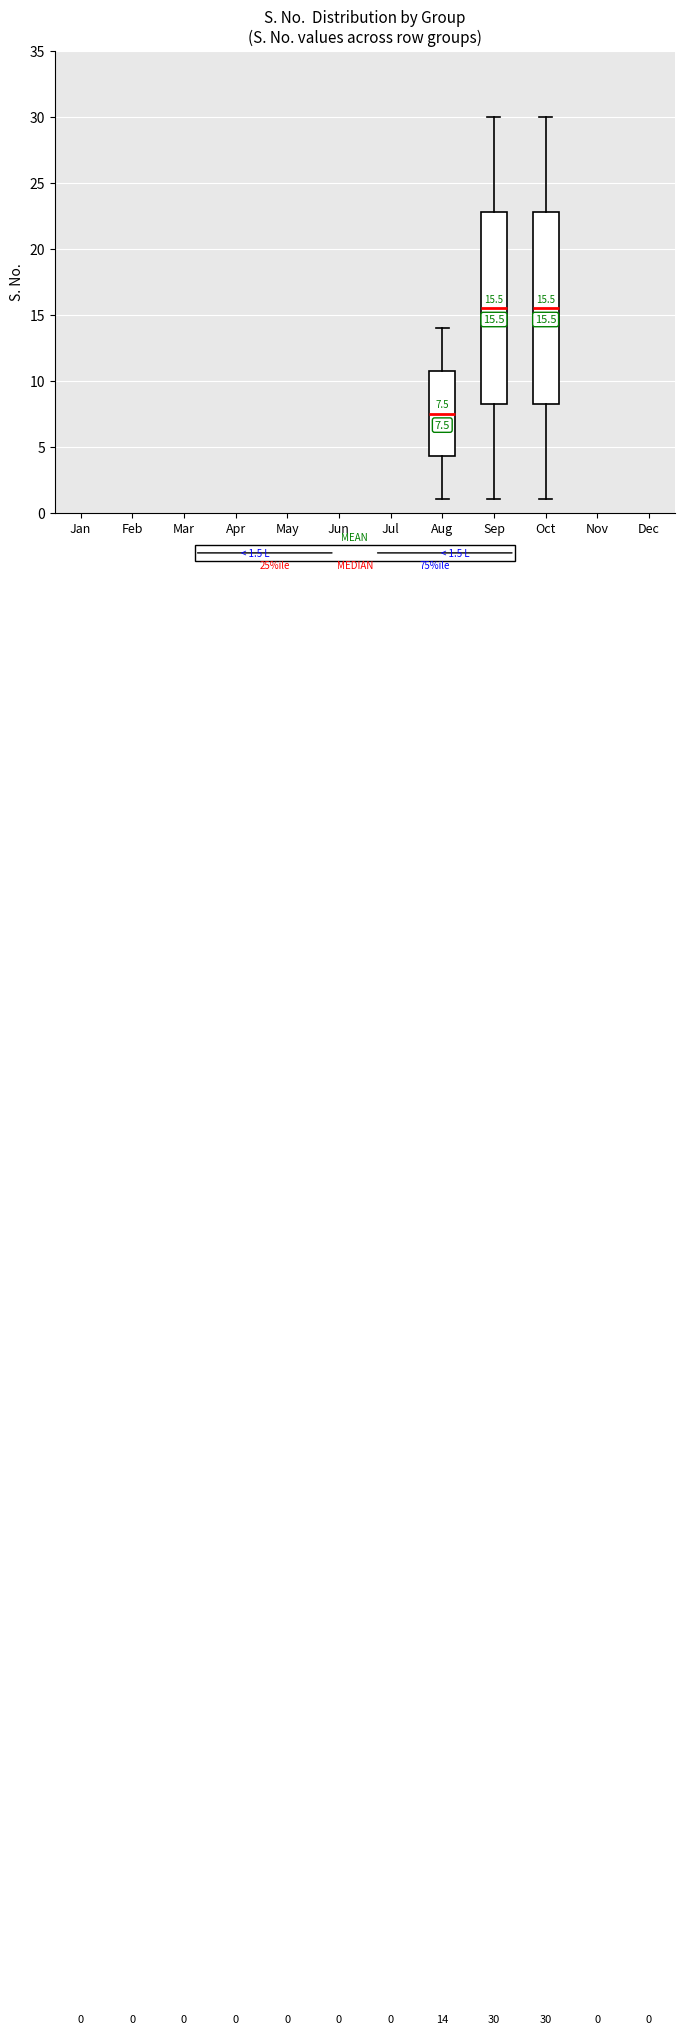

Which box has the lowest median line?

Aug